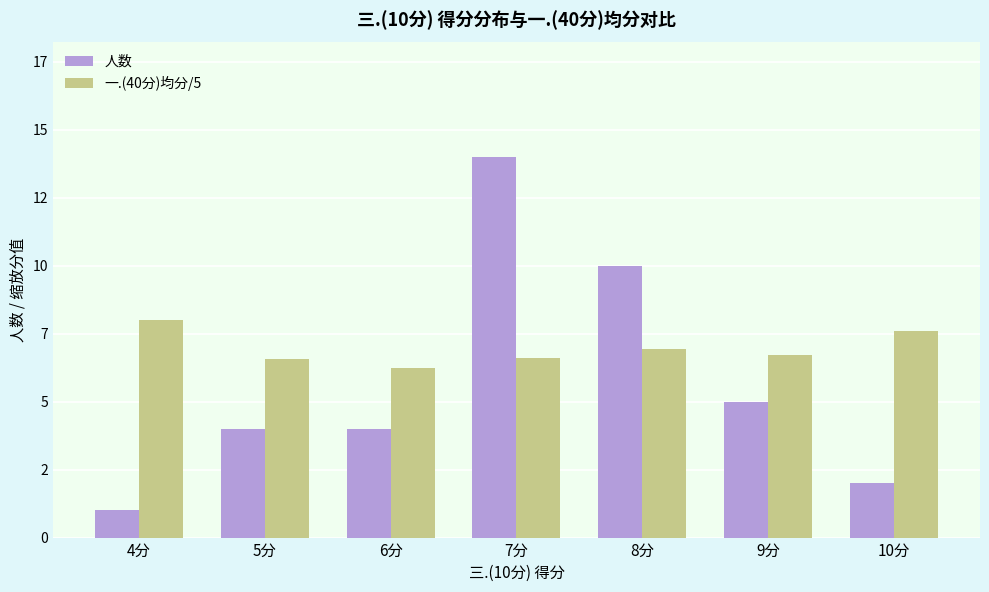

At how many categories does at least one series exceed 5?

7